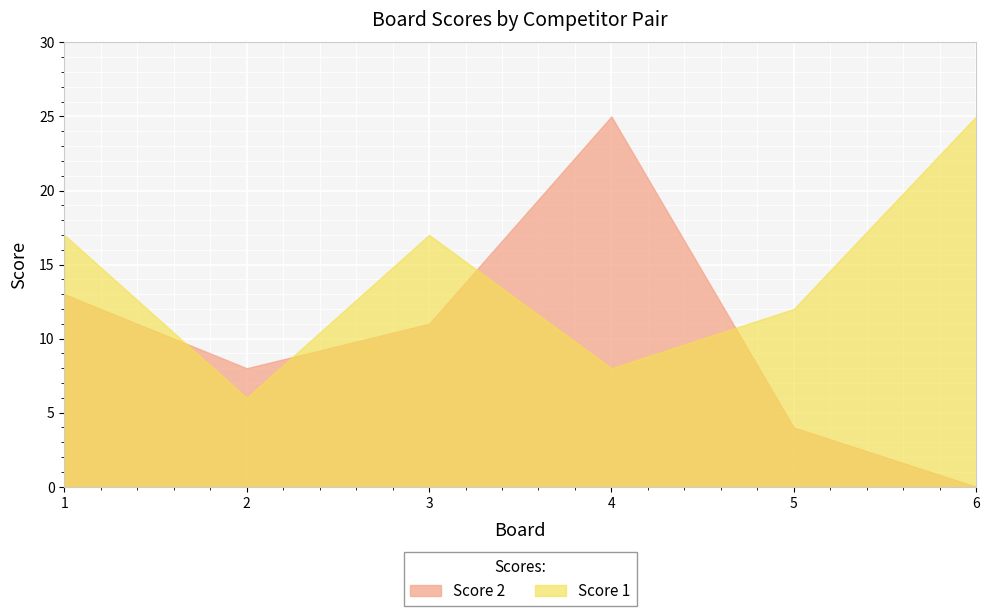

At which category does Score 1 reach its first local peak?

3